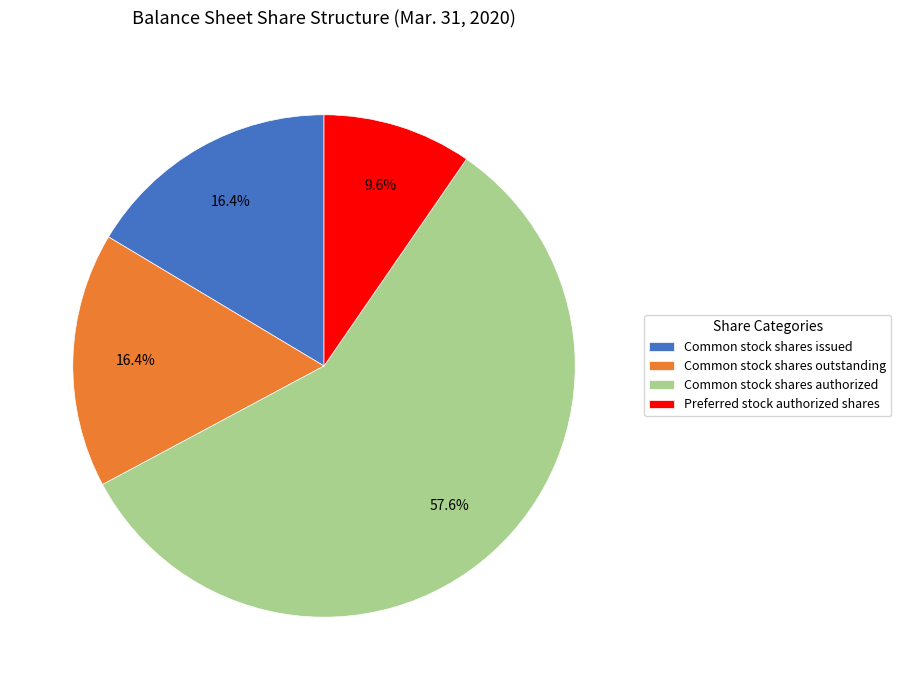

To the nearest percent, what is the difference between the Common stock shares authorized and Preferred stock authorized shares slice percentages?

48%